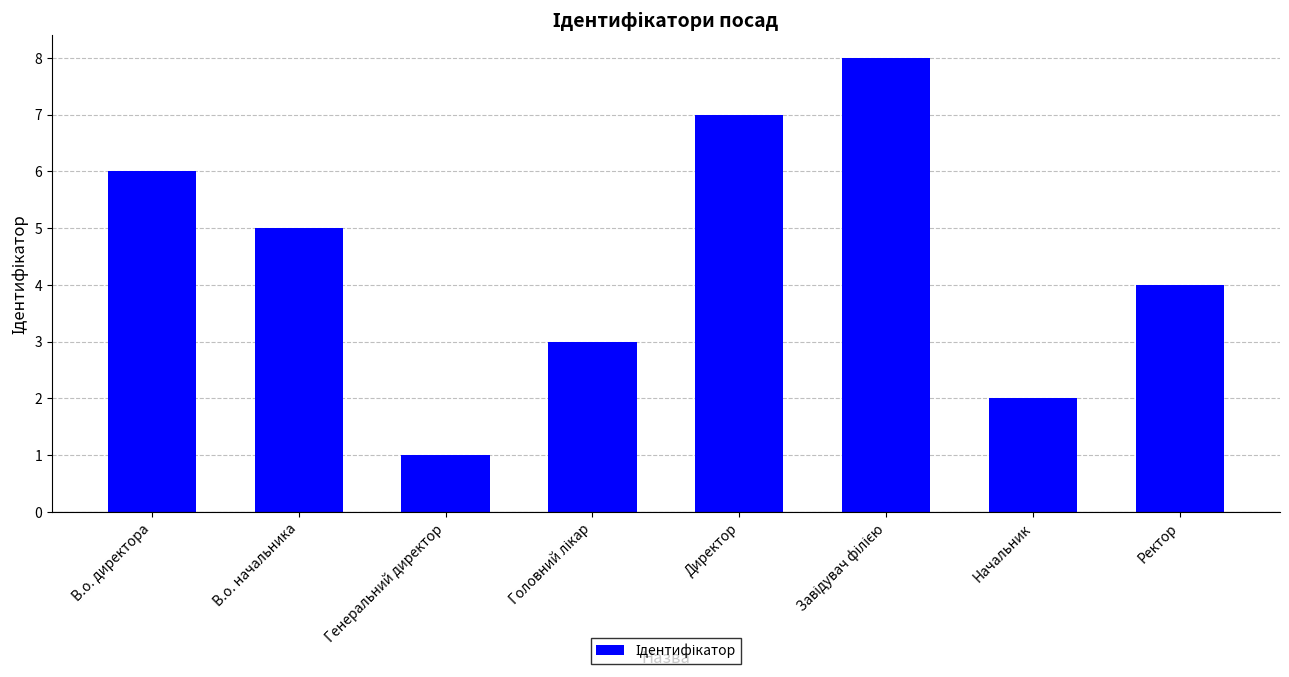

Reading left to right, transcribe all the data shown in this chart.

6	5	1	3	7	8	2	4